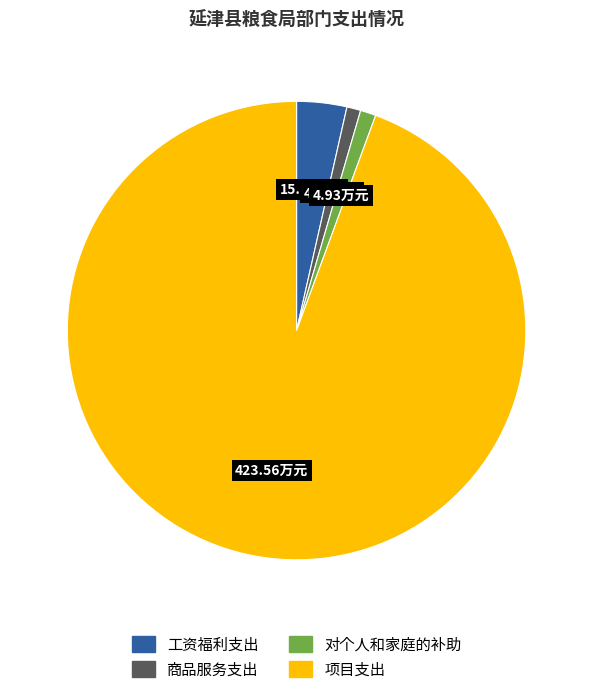

Between 对个人和家庭的补助 and 项目支出, which is larger?

项目支出